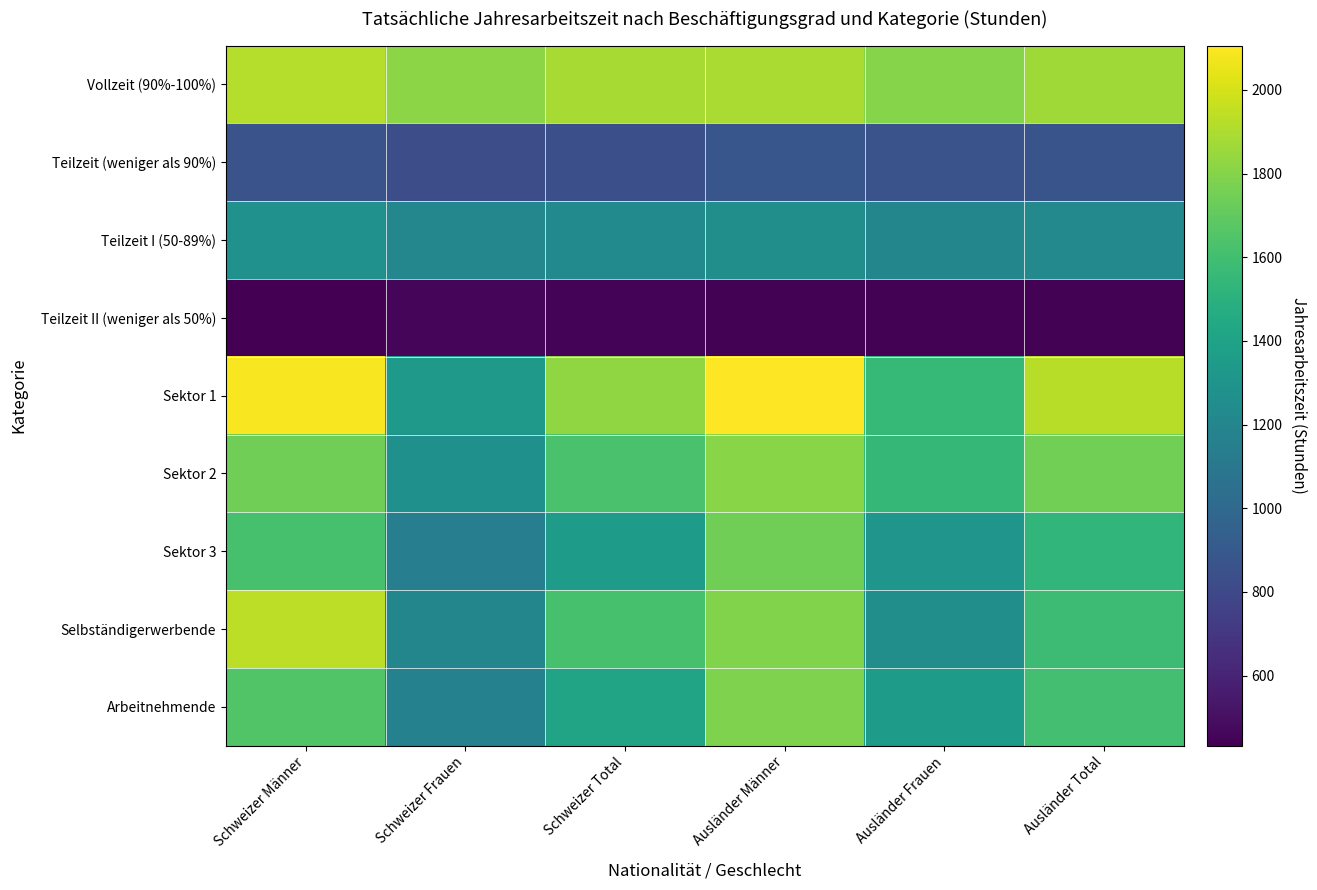

What is the minimum value shown in the chart?

432.3